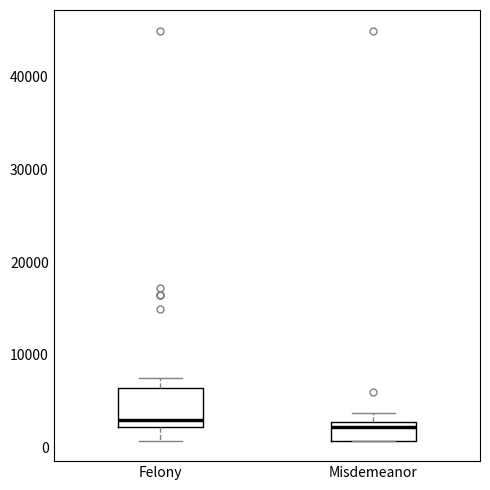

Where is the lower edge of the box for Misdemeanor on the y-axis? The values are not printed on the chart, so give them approximately, as read against the axis.

1000